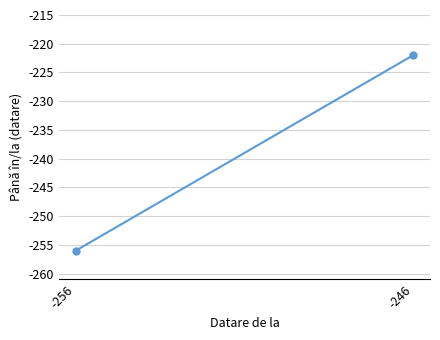

Count the values in the range -256 to -222.

2